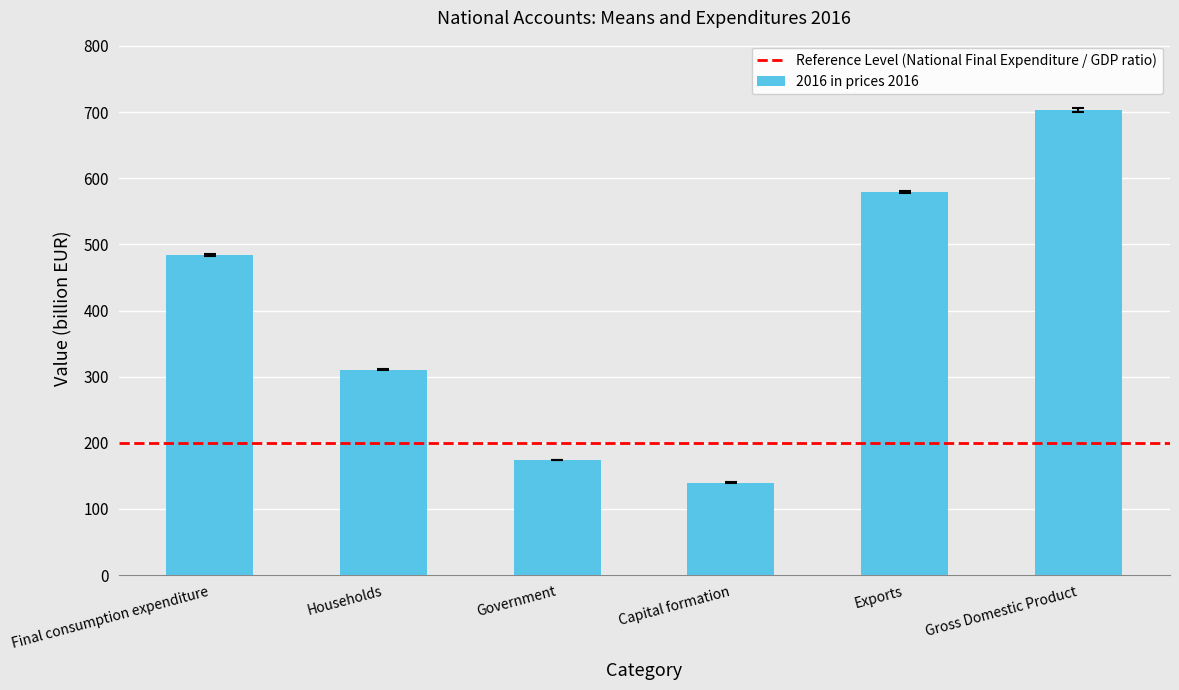

How many distinct data groups are displayed?

1